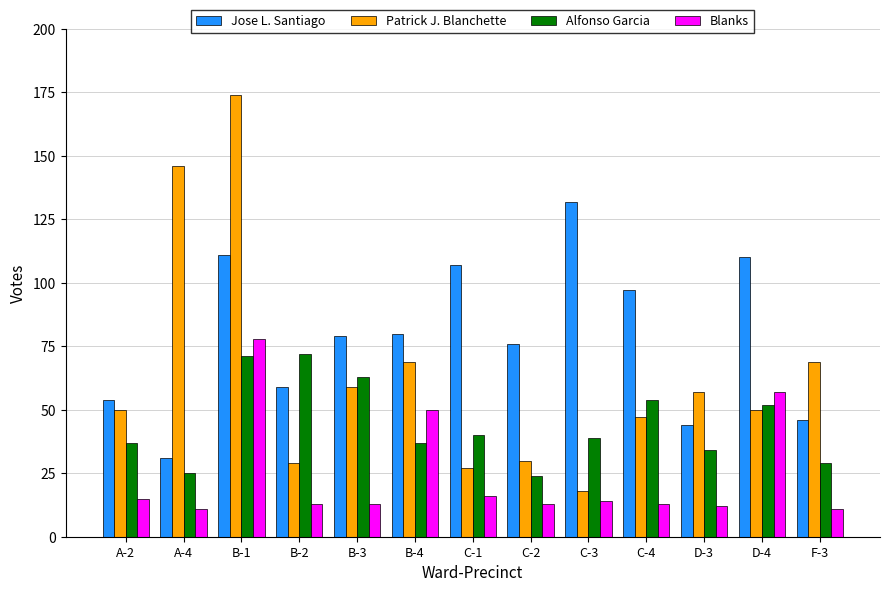

The value of Blanks at F-3 is 11. True or false?

True